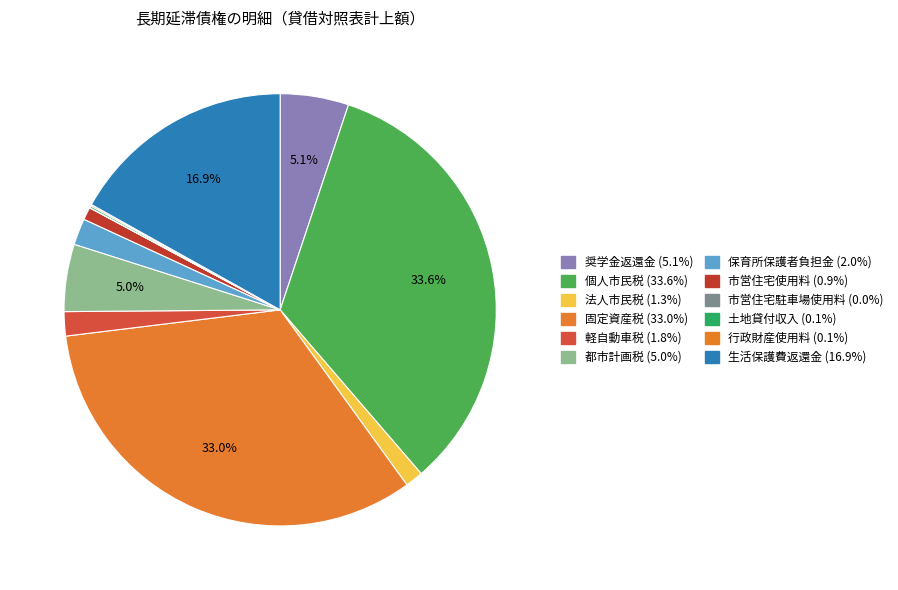

What is the smallest slice in the pie chart?

市営住宅駐車場使用料